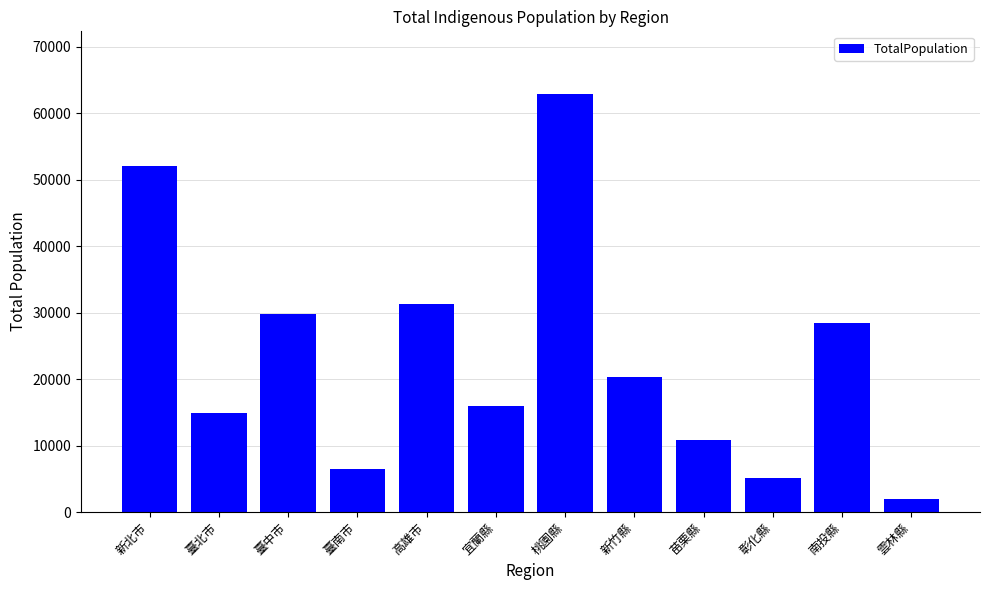

What is the change in value from 高雄市 to 雲林縣?

-29247